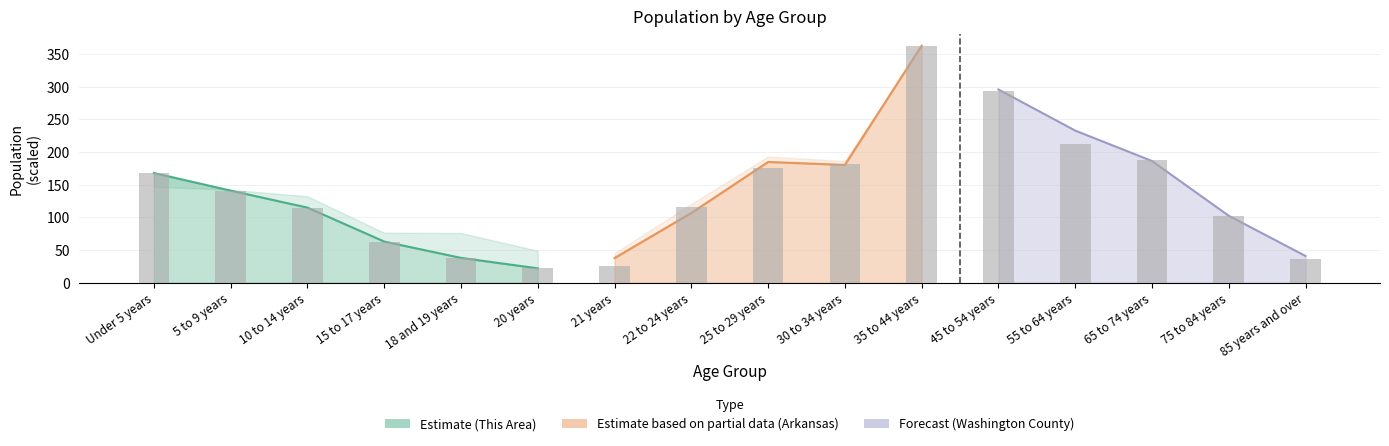

Reading right to left, transcribe all the data shown in this chart.

85 years and over=36	75 to 84 years=102	65 to 74 years=188	55 to 64 years=213	45 to 54 years=293	35 to 44 years=363	30 to 34 years=182	25 to 29 years=175	22 to 24 years=116	21 years=26	20 years=22	18 and 19 years=38	15 to 17 years=63	10 to 14 years=115	5 to 9 years=141	Under 5 years=168